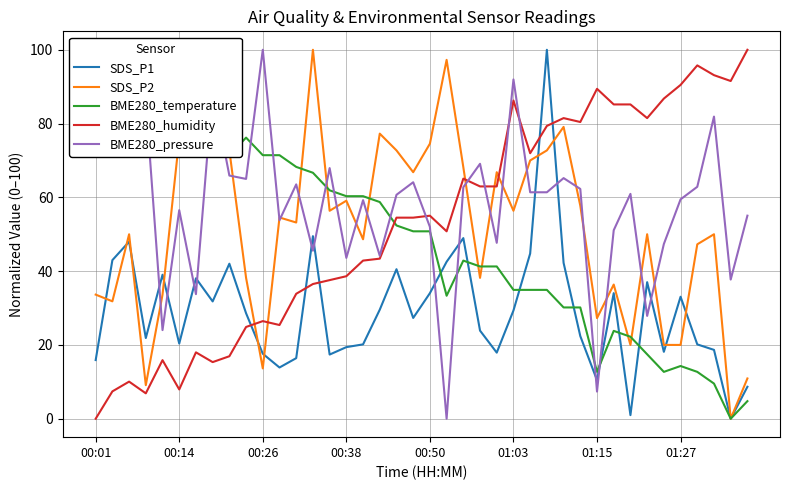

What is the maximum value shown in the chart?

100.0